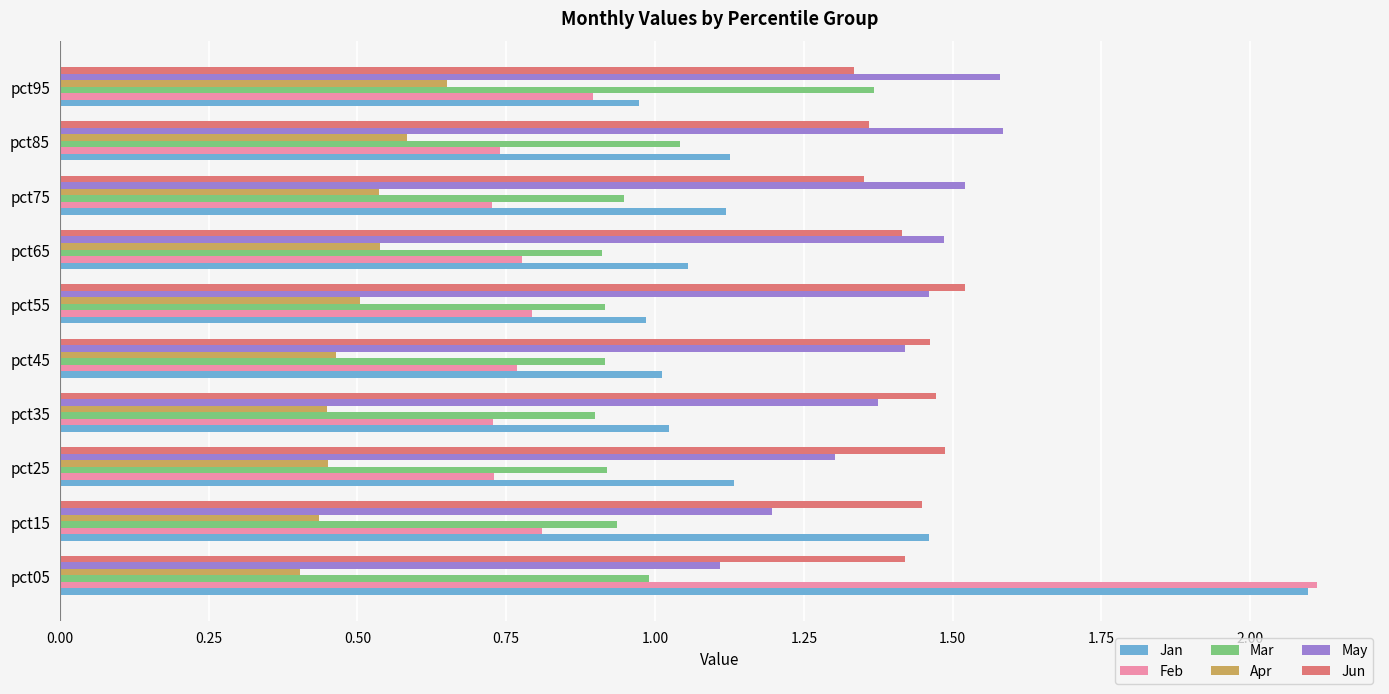

Is the value of Apr at pct55 greater than the value of May at pct55?

No